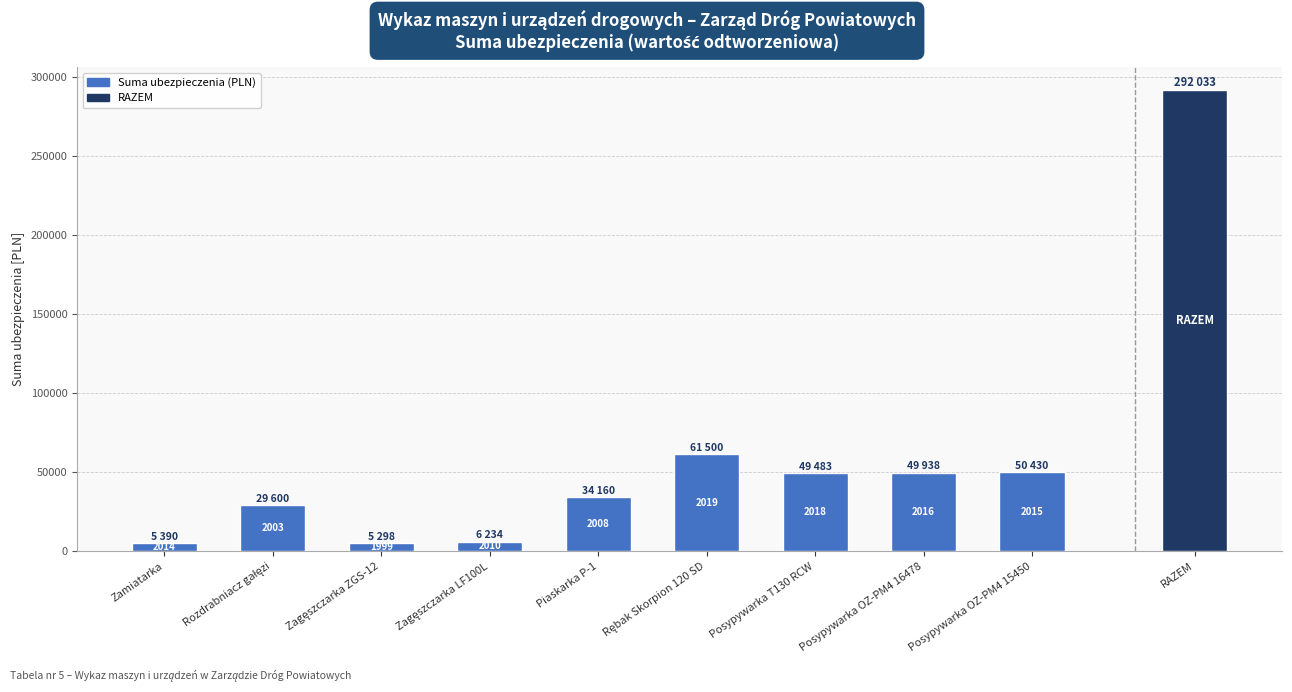

How many data points are above 34160?

4